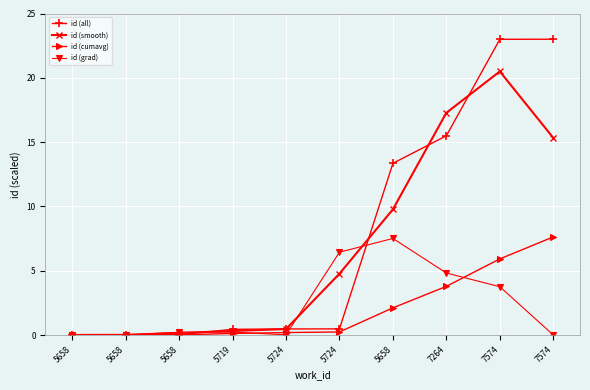

Where do id (grad) and id (all) first cross each other?

5658 and 5658